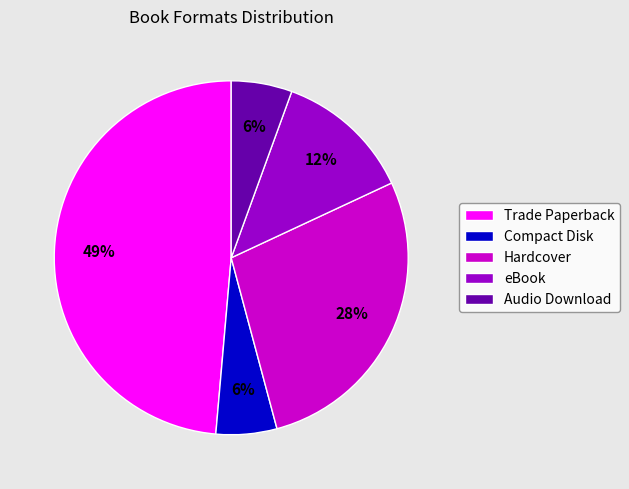

Which category has the biggest portion of the pie?

Trade Paperback